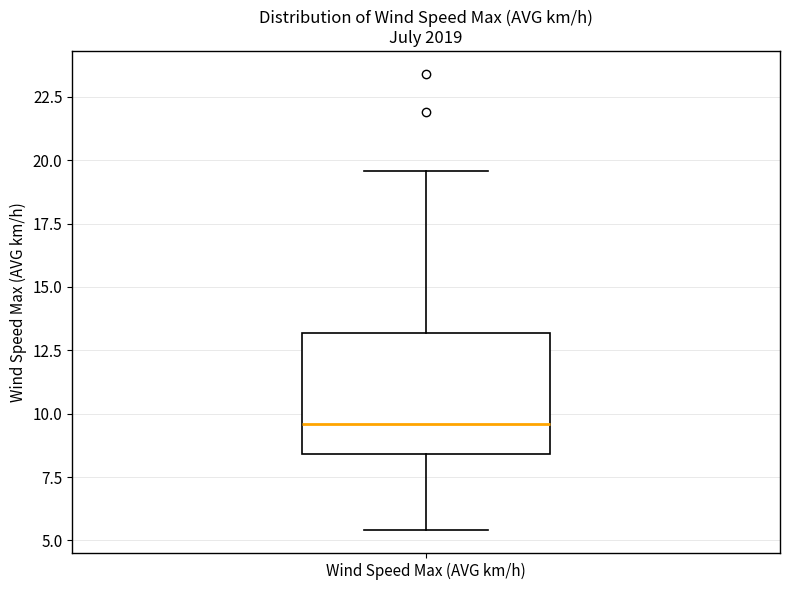

Read this box plot against the y-axis: the position of the median line, the range covered by the box, and the ends of both whiskers. The values are not printed on the chart, so give them approximately, as read against the axis.

median 9.5, box 8.5 to 13.0, whiskers 5.5 to 19.5